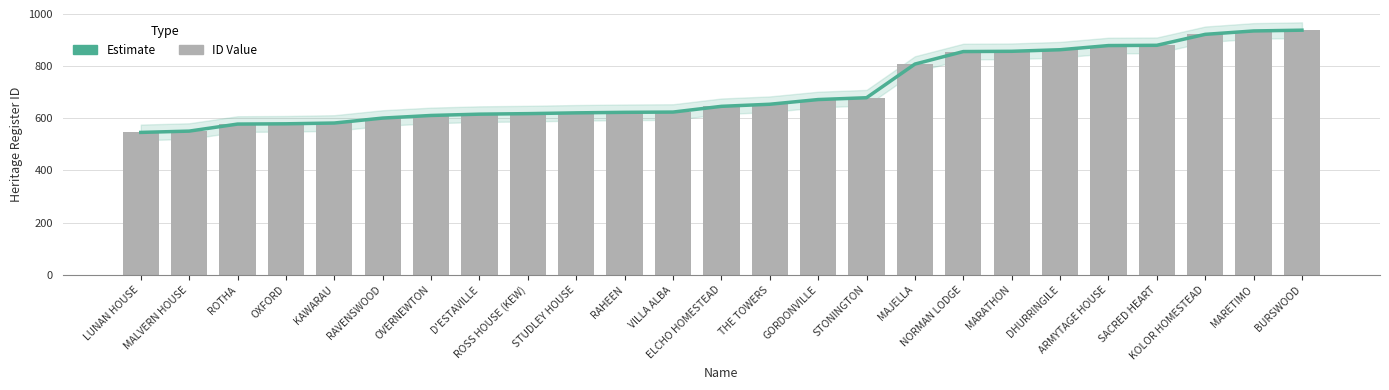

Reading left to right, transcribe all the data shown in this chart.

Estimate: 546	551	578	579	582	601	611	616	618	621	623	624	646	654	672	679	808	856	857	863	879	880	922	935	938
ID Value: 546	551	578	579	582	601	611	616	618	621	623	624	646	654	672	679	808	856	857	863	879	880	922	935	938